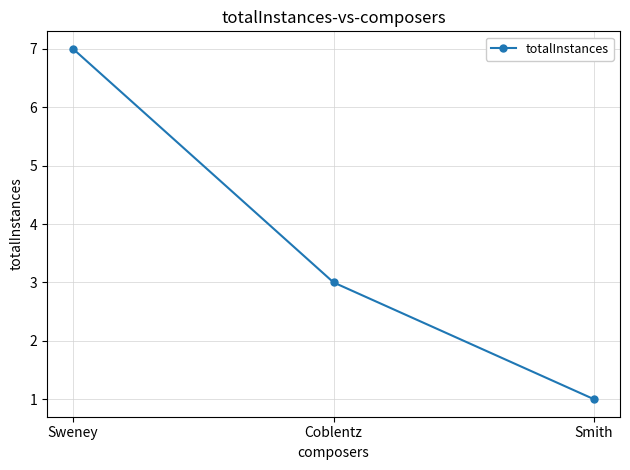

What is the label of the 3rd point from the left?

Smith